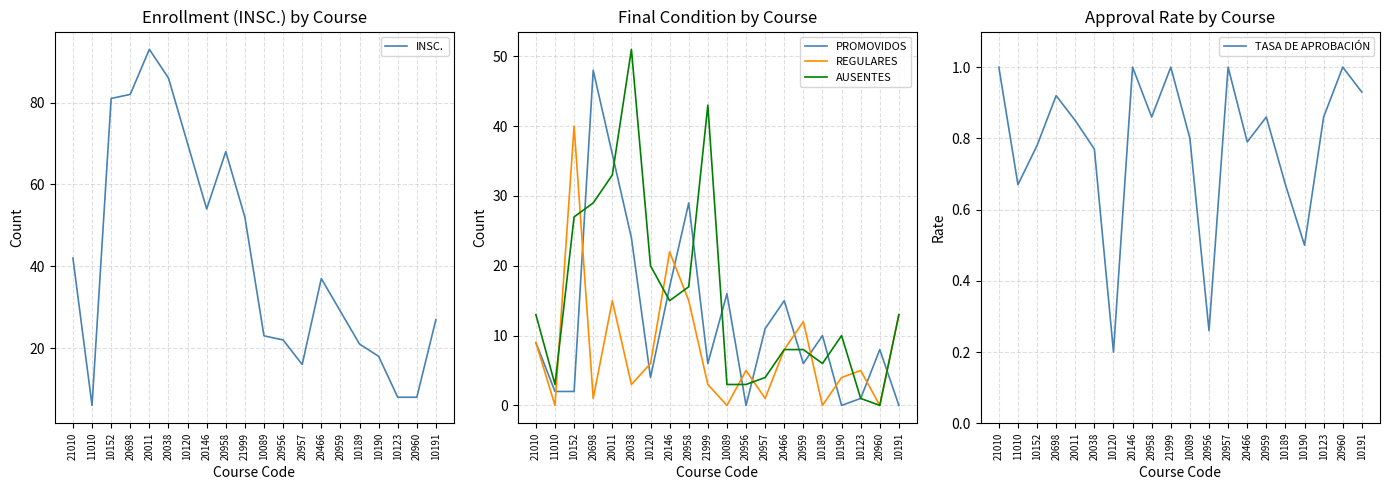

What are all the series names shown in the legend?

INSC., PROMOVIDOS, REGULARES, AUSENTES, TASA DE APROBACIÓN